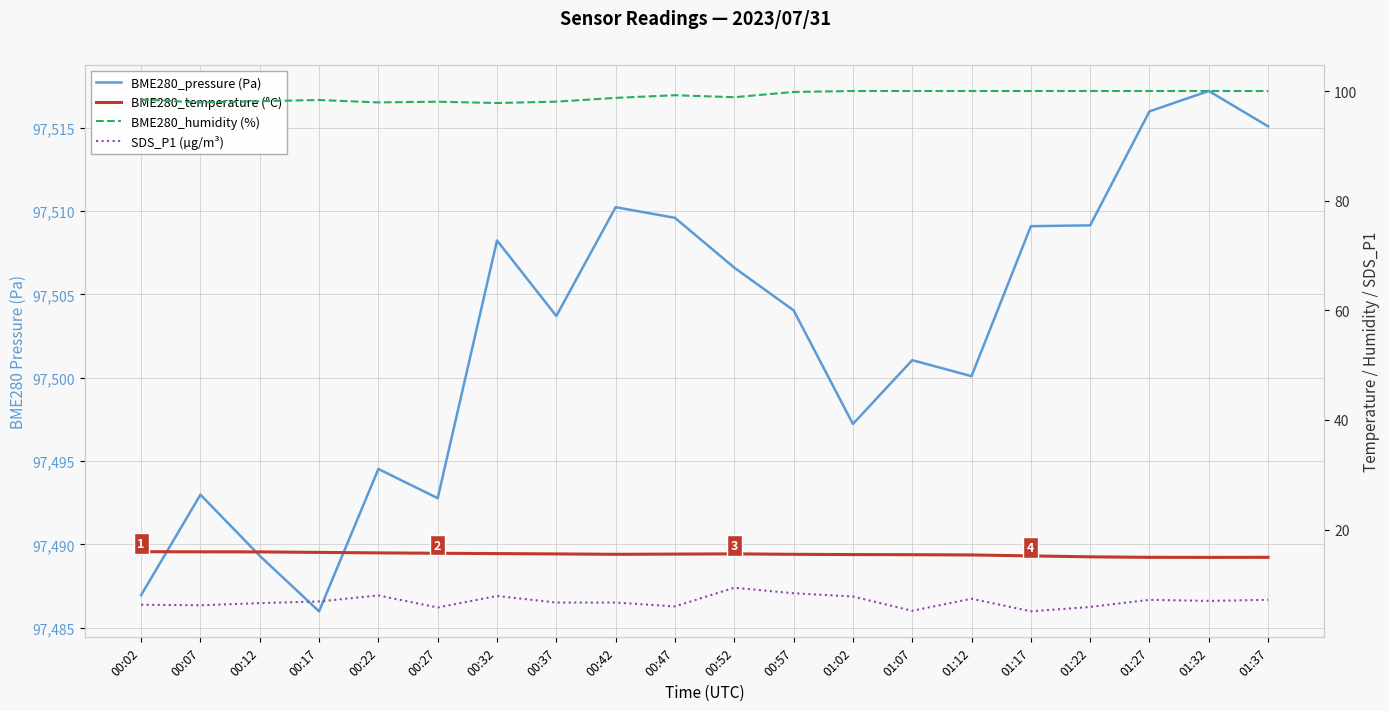

List the series in order of their peak value, lowest first.

SDS_P1 (µg/m³), BME280_temperature (°C), BME280_humidity (%), BME280_pressure (Pa)